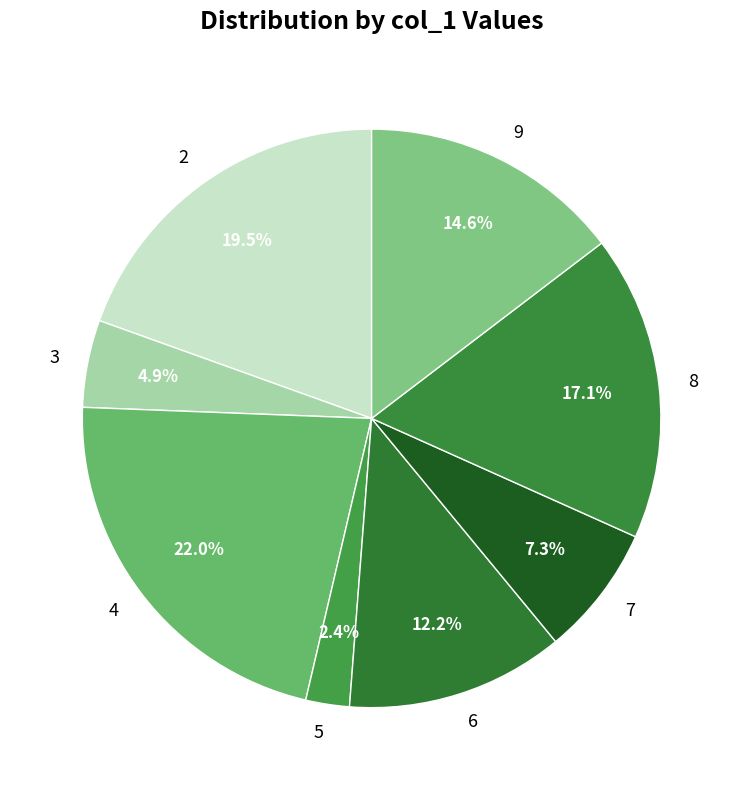

How many segments does this pie chart have?

8